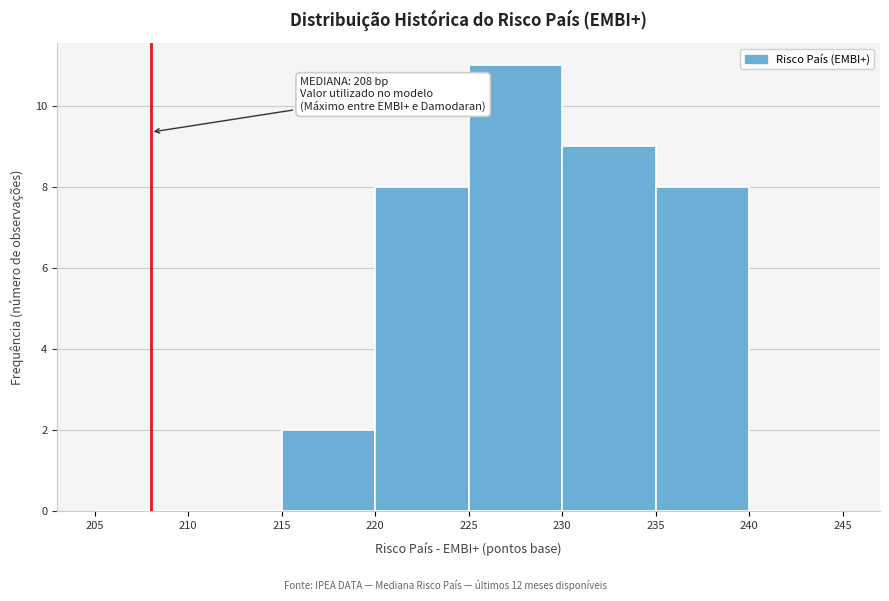

Which range on the x-axis has the tallest bar?

225 to 230